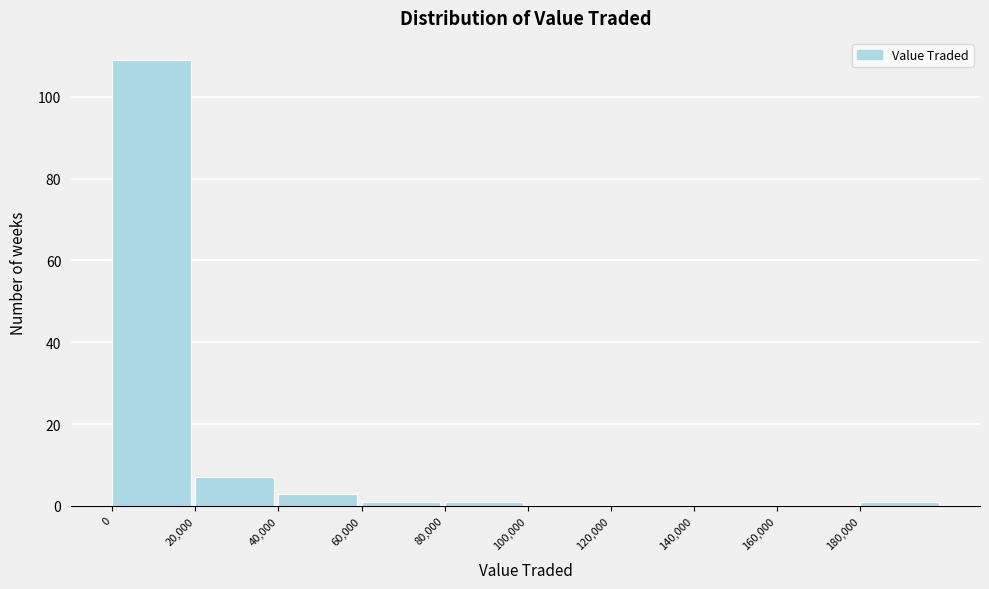

How tall is the bar that spans 20000 to 40000 on the x-axis? The values are not printed on the chart, so give them approximately, as read against the axis.

8